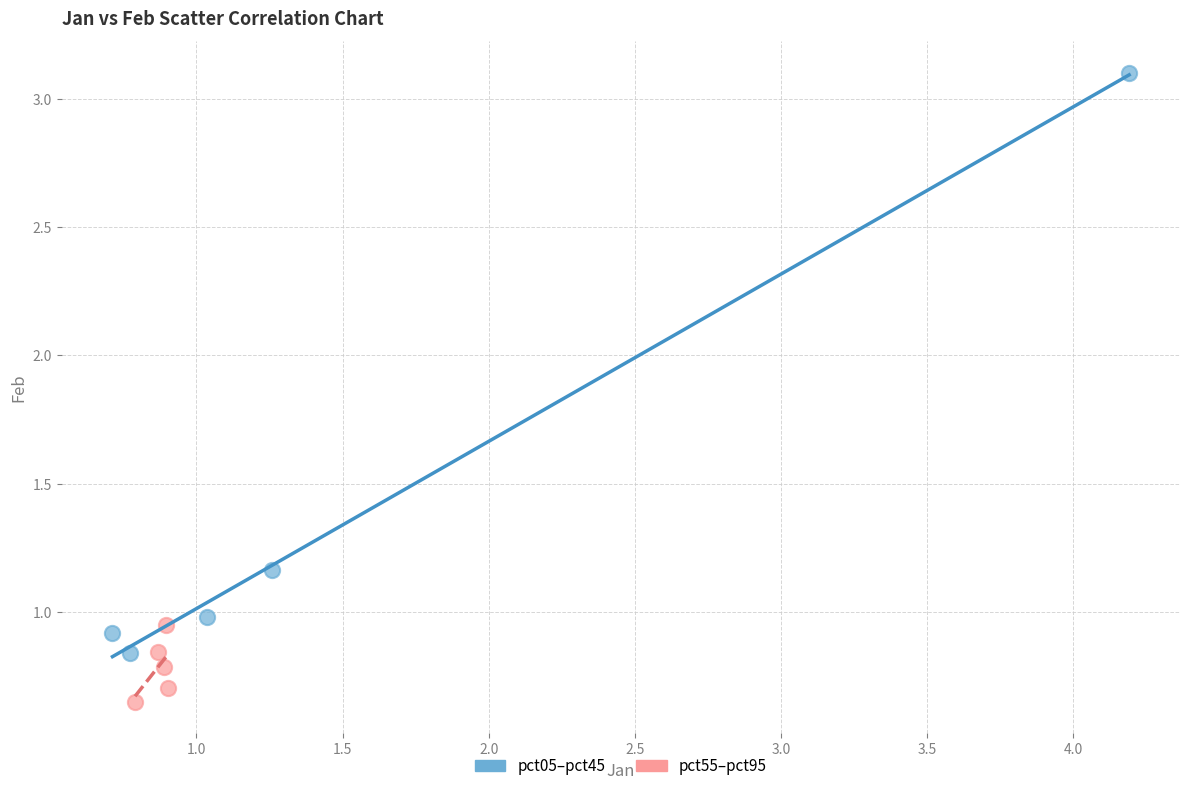

Which series has the widest spread of Y values?

pct05–pct45